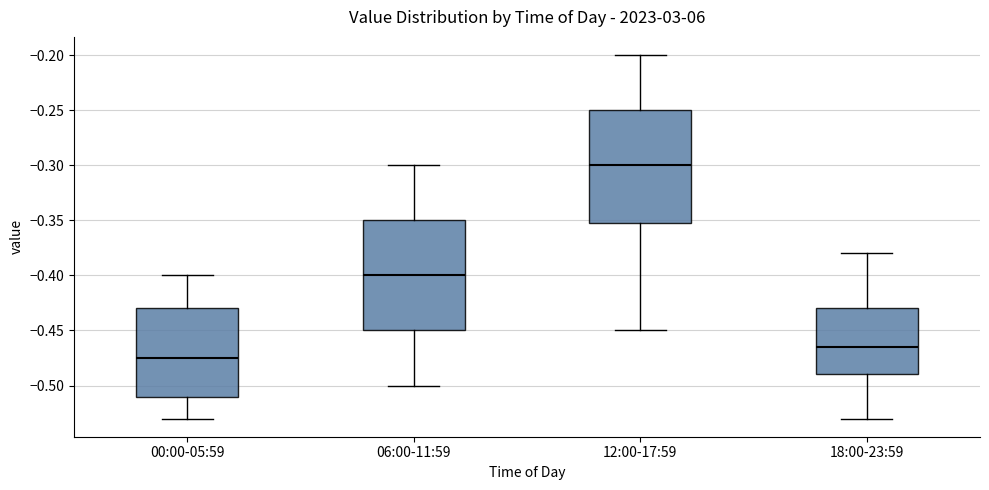

Which box has the highest median line?

12:00-17:59